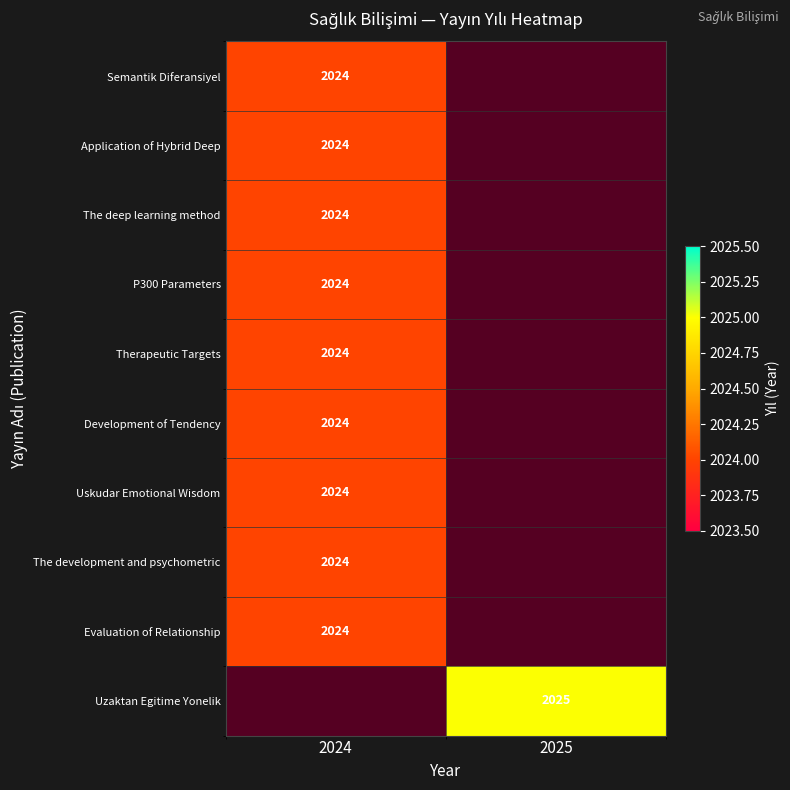

Which has a higher value, 2024 or 2025?

2025